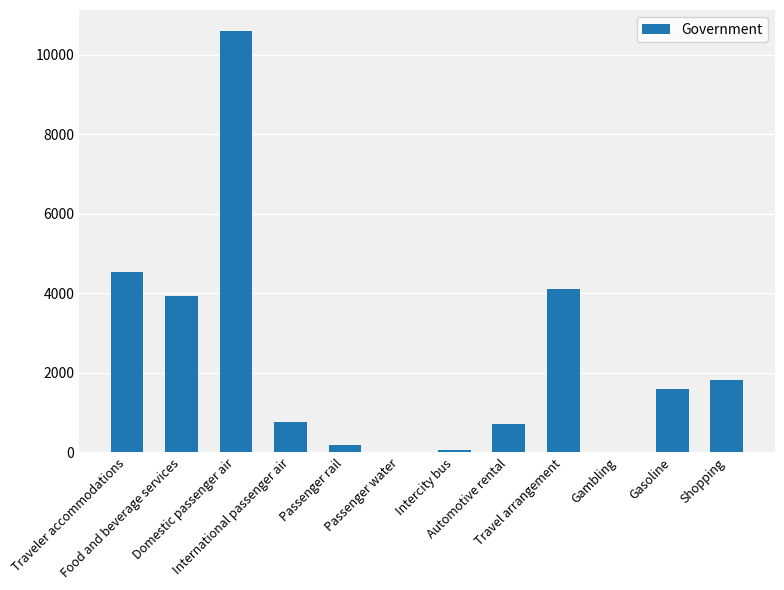

How many data points does each series have?

12